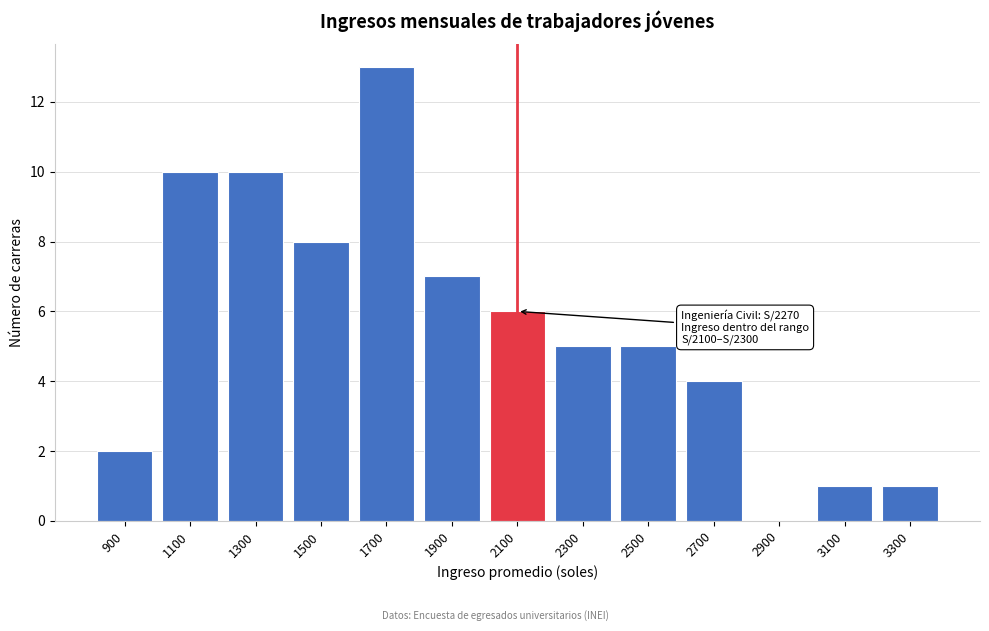

Reading right to left, list all the values displayed in this chart.

3300=1	3100=1	2900=0	2700=4	2500=5	2300=5	2100=6	1900=7	1700=13	1500=8	1300=10	1100=10	900=2